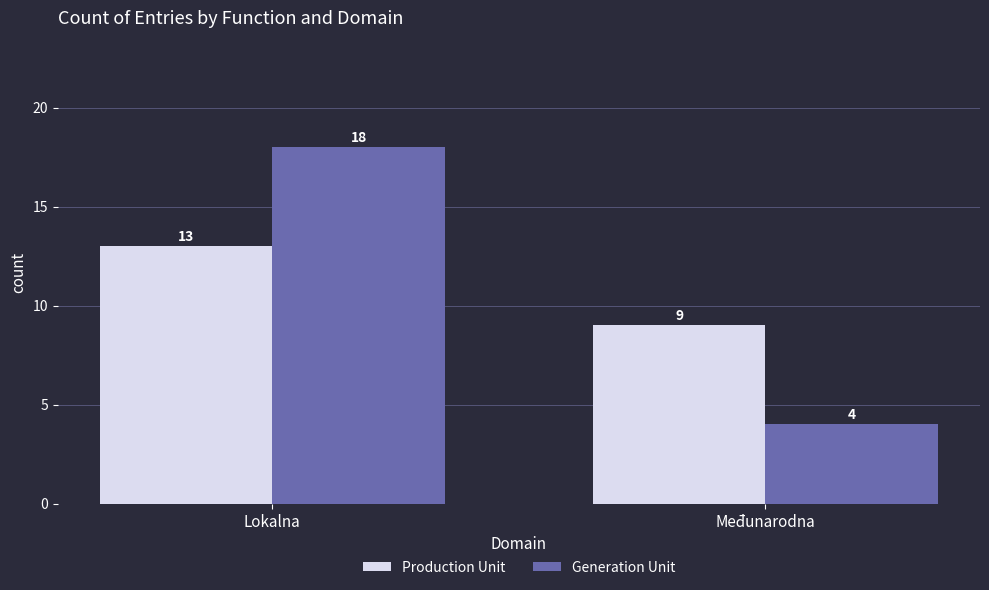

What is the lowest value of the Production Unit series?

9